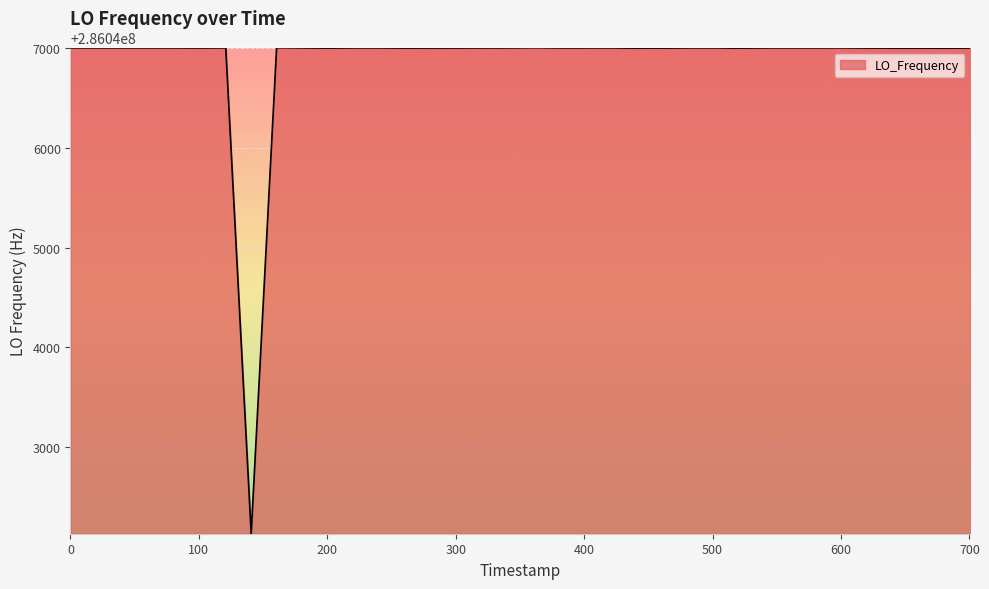

Does the chart display data point markers on the line(s)?

No